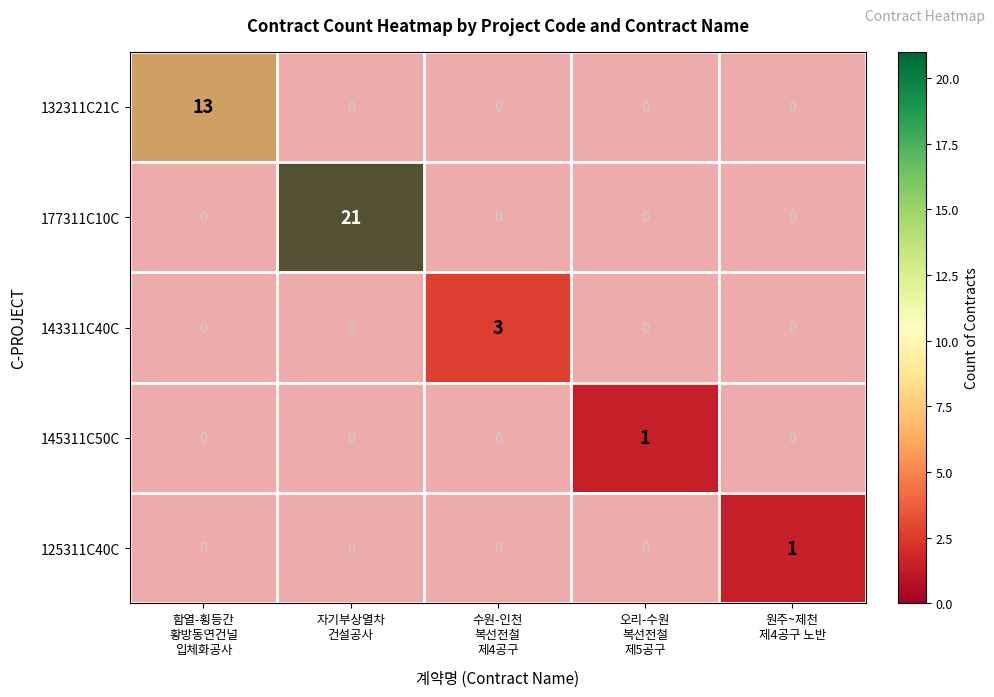

What is the difference between the highest and lowest values at 원주~제천
제4공구 노반?

1